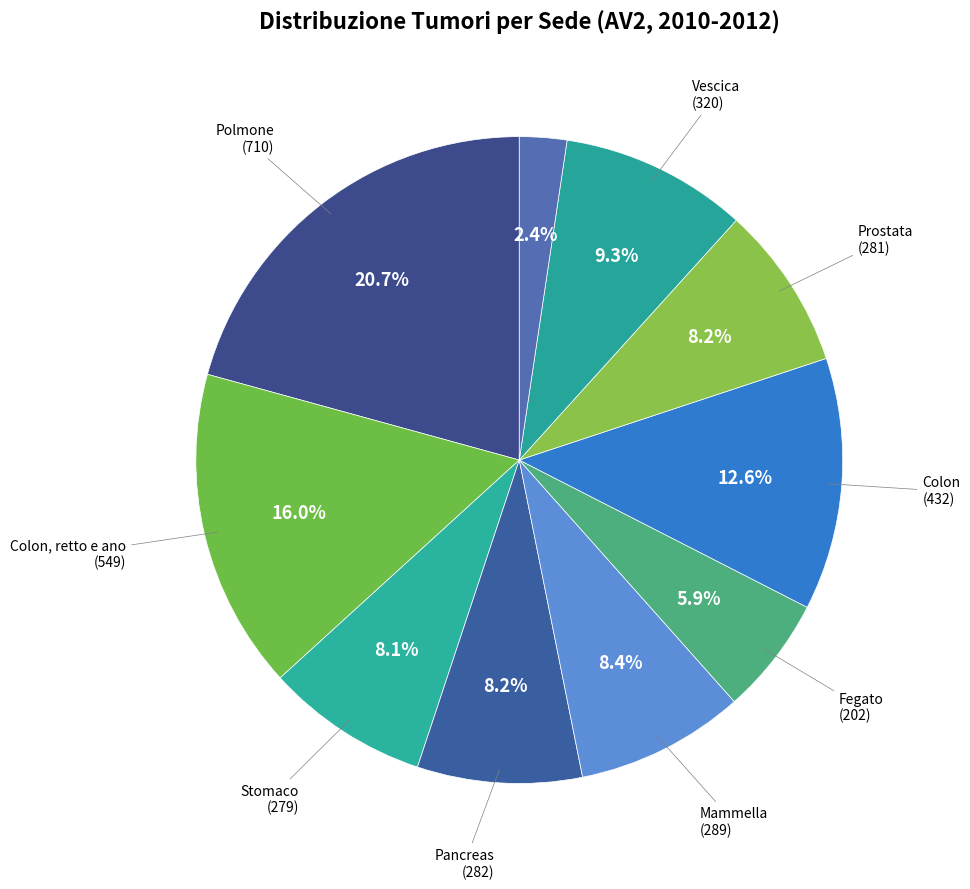

To the nearest percent, what is the difference between the largest and smallest slice percentages?

18%